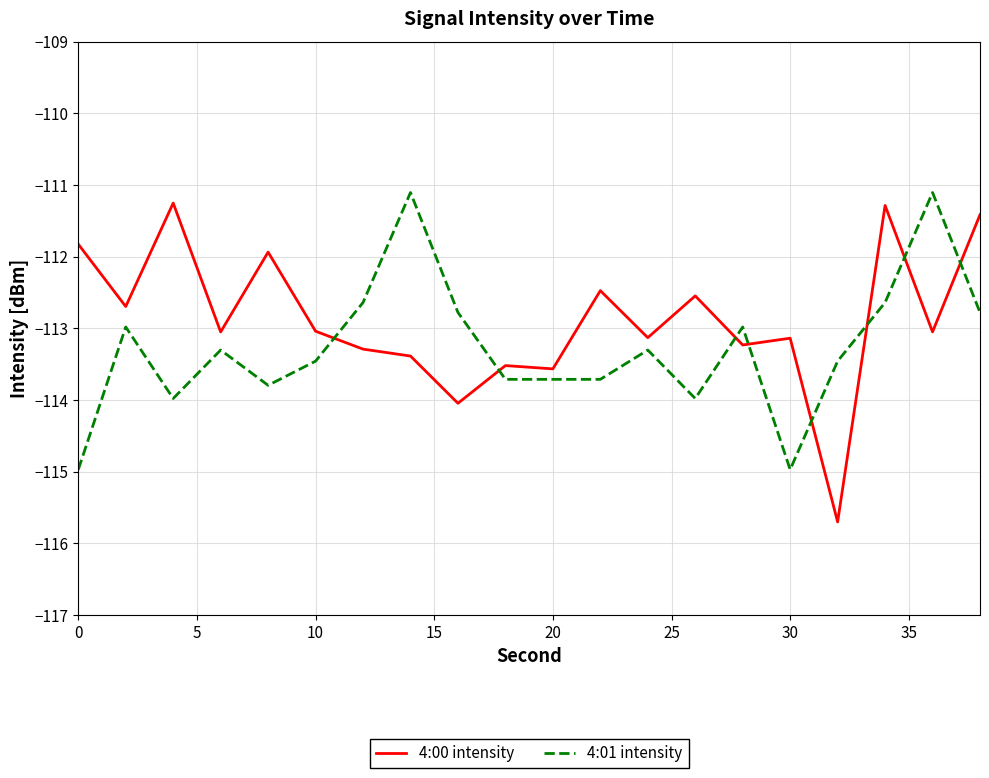

What is the minimum value for 4:01 intensity?

-115.0